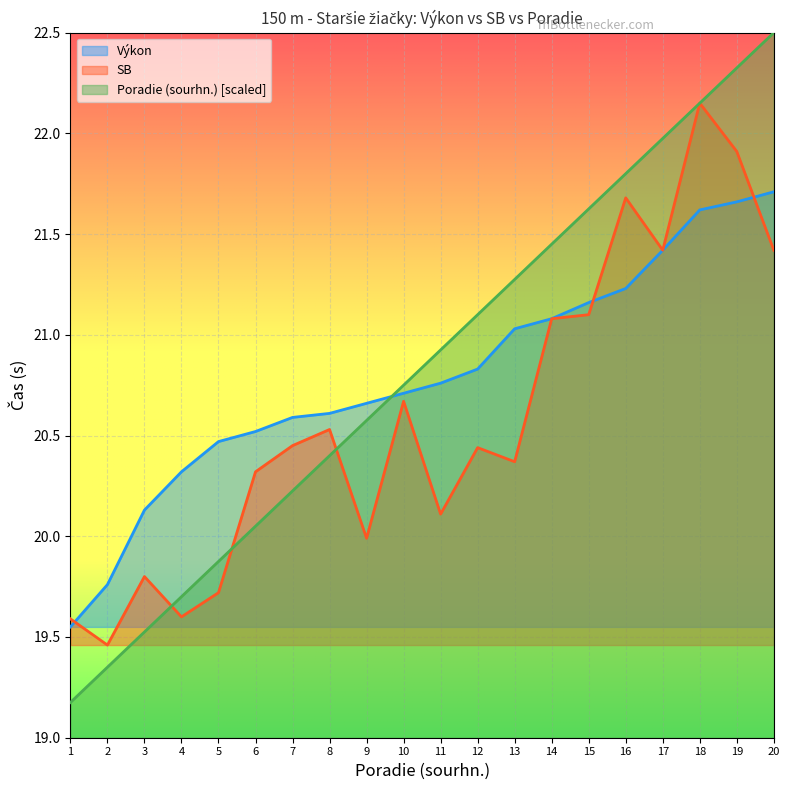

What is the value of the Výkon point at the 15th from the left?

21.2